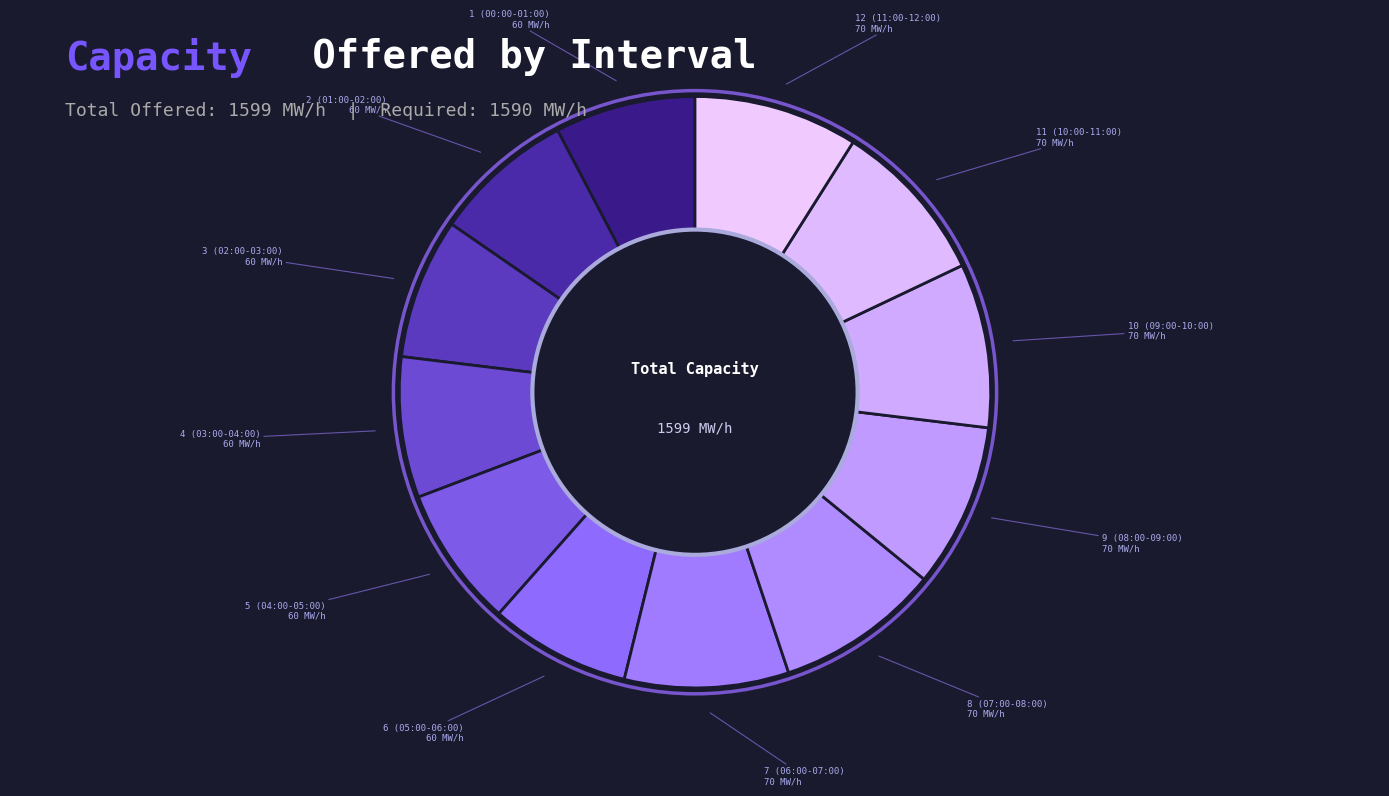

Approximately how many times larger is the value at 10 (09:00-10:00) compared to 6 (05:00-06:00)?

1.2